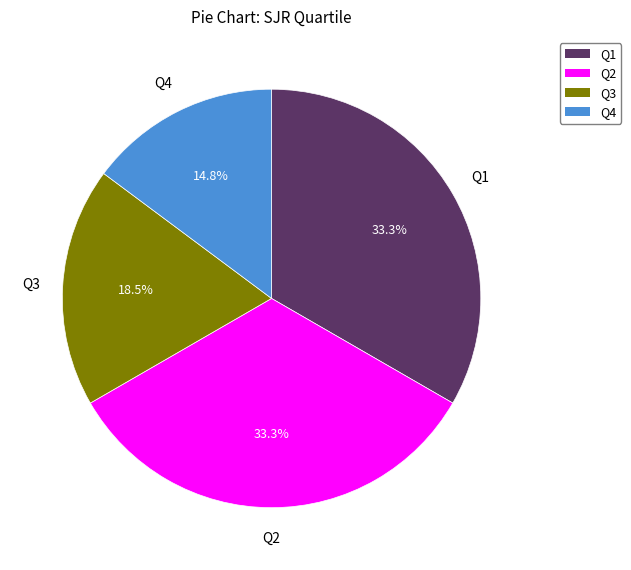

To the nearest percent, what is the combined percentage of Q1 and Q2?

67%